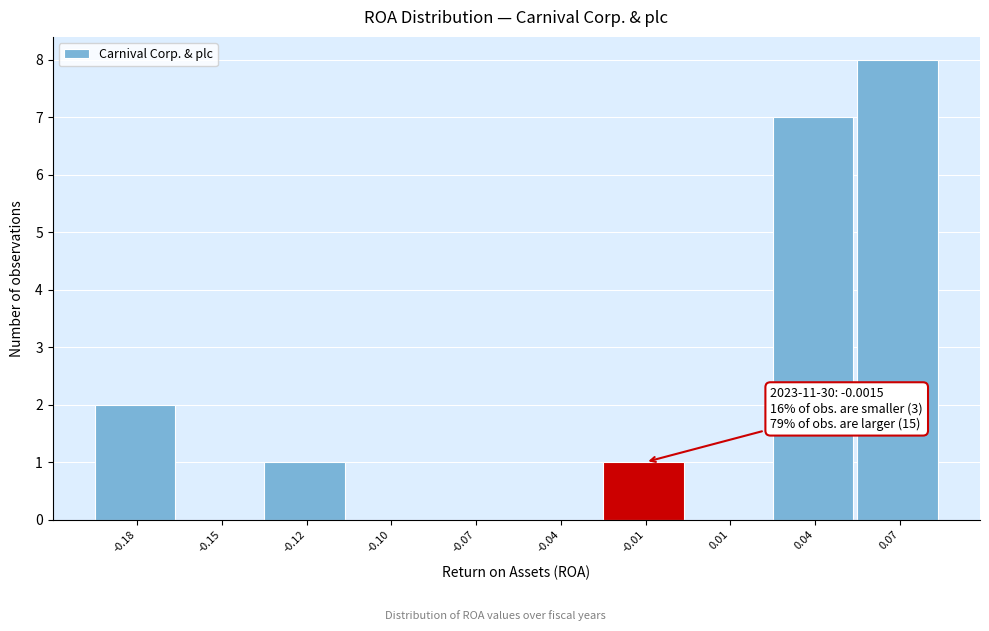

Reading left to right, what are all the values shown in this chart?

-0.18=2	-0.15=0	-0.12=1	-0.10=0	-0.07=0	-0.04=0	-0.01=1	0.01=0	0.04=7	0.07=8